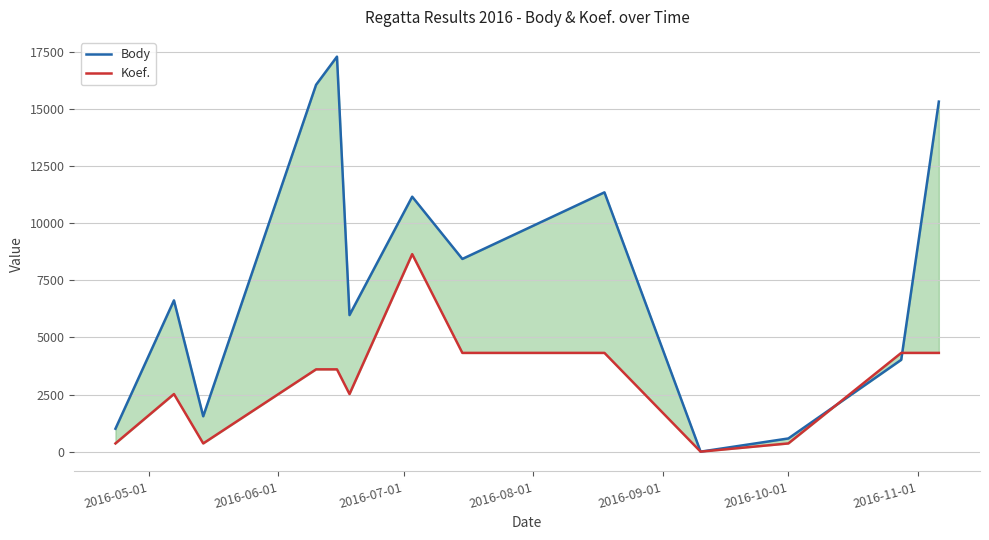

Which series has the largest range (max minus min)?

Body